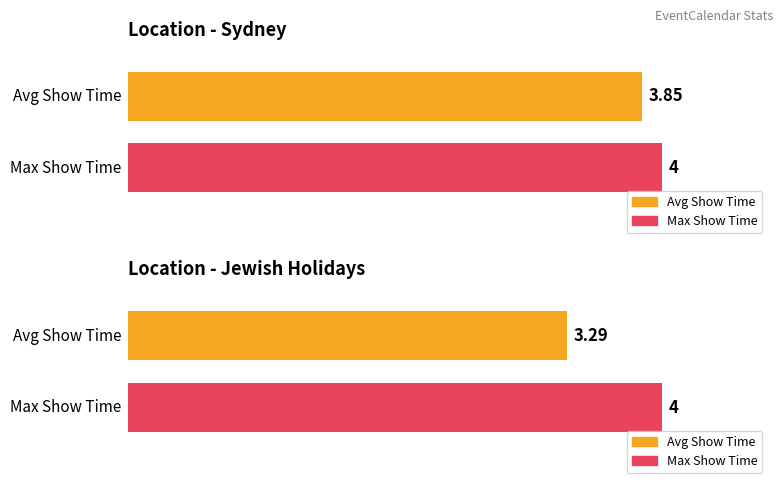

Between Show time as (Jewish Holidays) and 5, which series saw the biggest shift?

Jewish Holidays